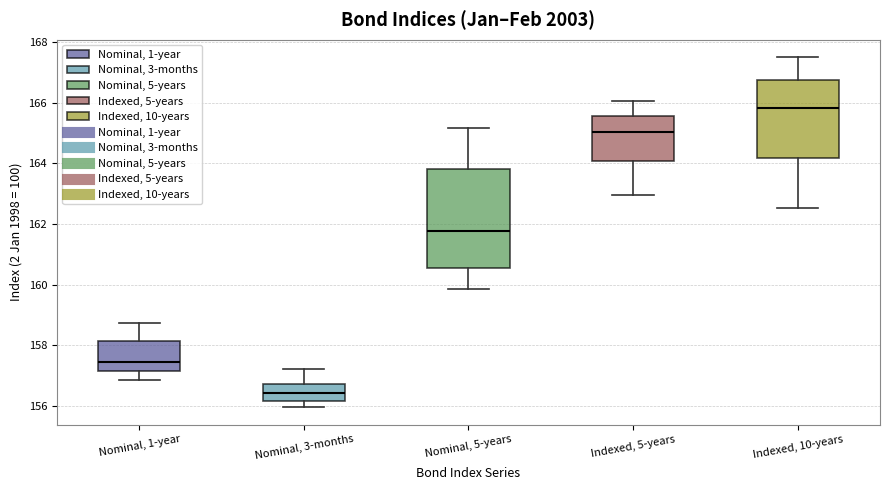

Reading left to right, read every box against the y-axis: the position of its median line, the range the box covers, and the ends of its whiskers. The values are not printed on the chart, so give them approximately, as read against the axis.

Nominal, 1-year: median 157.4, box 157.2 to 158.2, whiskers 156.8 to 158.8
Nominal, 3-months: median 156.4, box 156.2 to 156.8, whiskers 156.0 to 157.2
Nominal, 5-years: median 161.8, box 160.6 to 163.8, whiskers 159.8 to 165.2
Indexed, 5-years: median 165.0, box 164.0 to 165.6, whiskers 163.0 to 166.0
Indexed, 10-years: median 165.8, box 164.2 to 166.8, whiskers 162.6 to 167.6